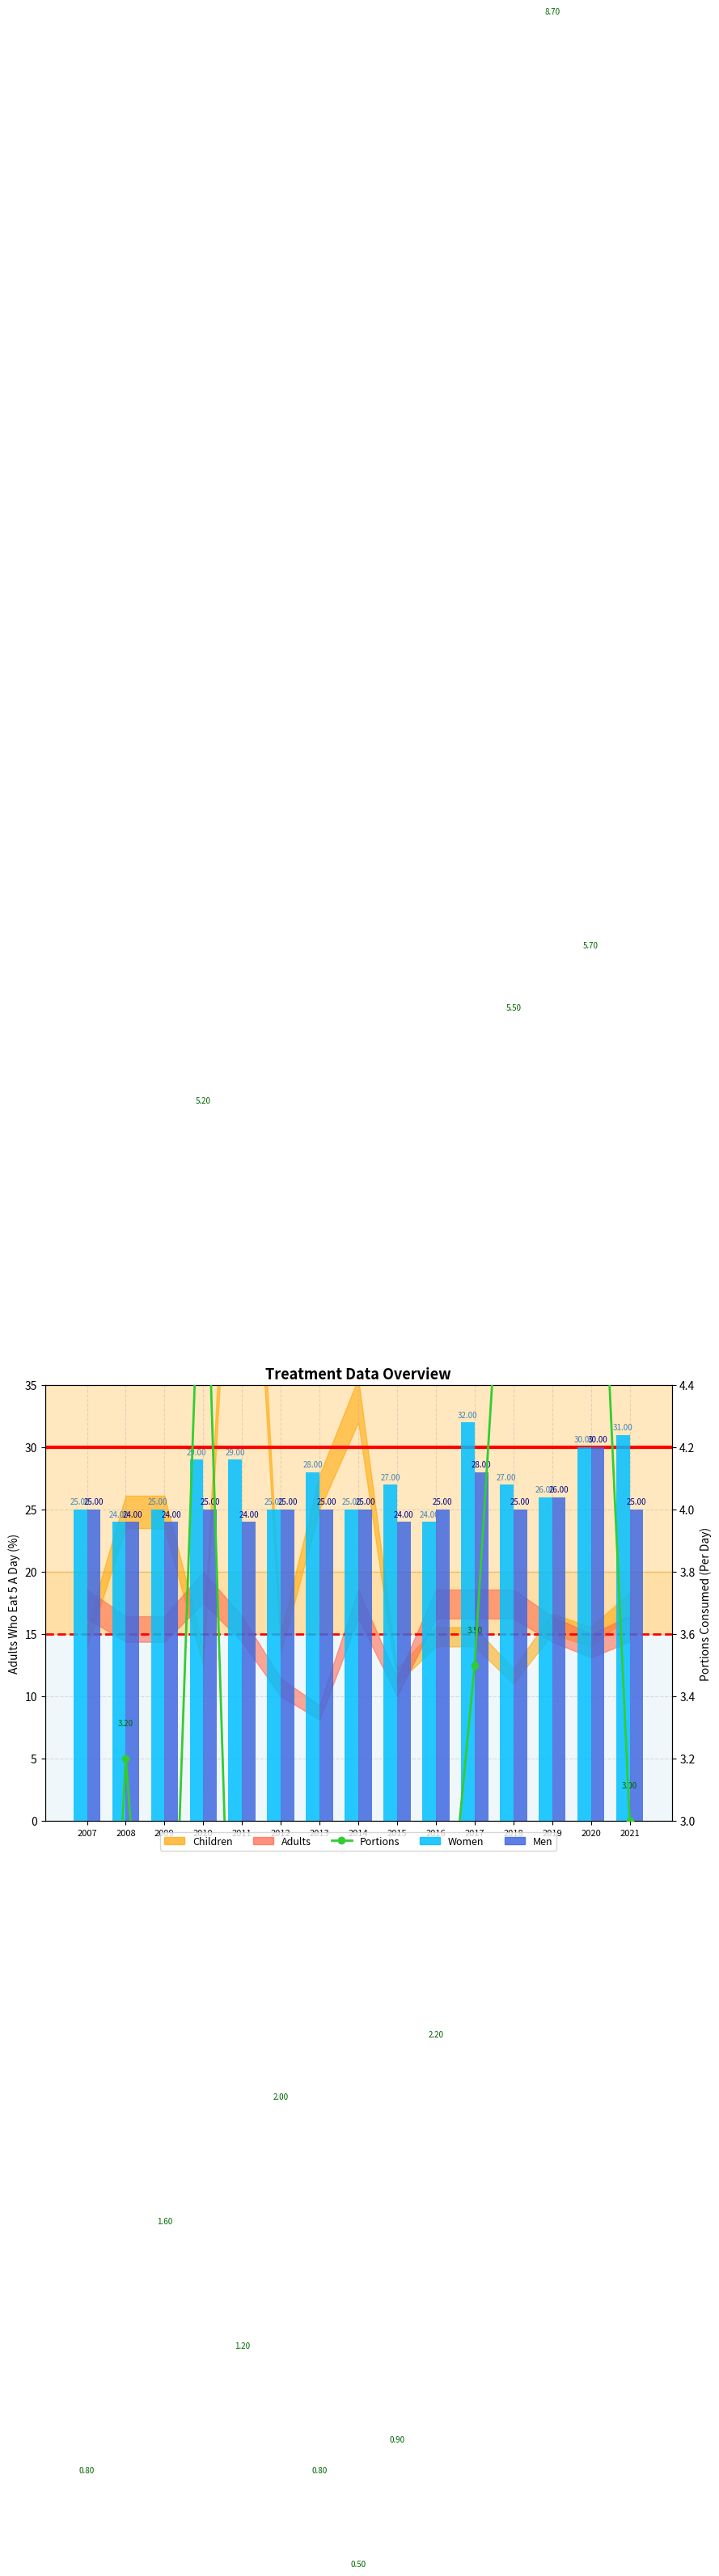

Reading right to left, transcribe all the data shown in this chart.

Women: 2021=31.0	2020=30.0	2019=26.0	2018=27.0	2017=32.0	2016=24.0	2015=27.0	2014=25.0	2013=28.0	2012=25.0	2011=29.0	2010=29.0	2009=25.0	2008=24.0	2007=25.0
Men: 2021=25.0	2020=30.0	2019=26.0	2018=25.0	2017=28.0	2016=25.0	2015=24.0	2014=25.0	2013=25.0	2012=25.0	2011=24.0	2010=25.0	2009=24.0	2008=24.0	2007=25.0
Portions: 2021=3.0	2020=5.7	2019=8.7	2018=5.5	2017=3.5	2016=2.2	2015=0.9	2014=0.5	2013=0.8	2012=2.0	2011=1.2	2010=5.2	2009=1.6	2008=3.2	2007=0.8